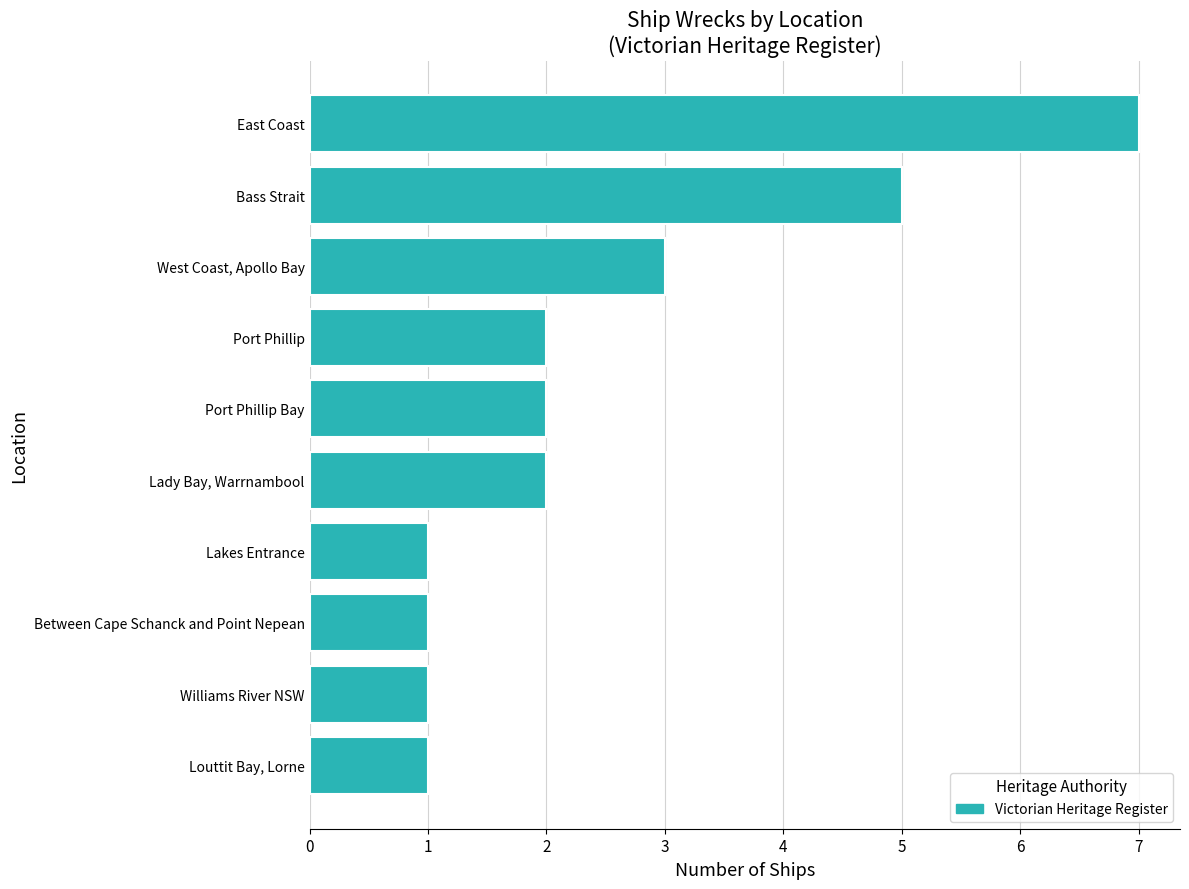

Are the bars horizontal?

Yes